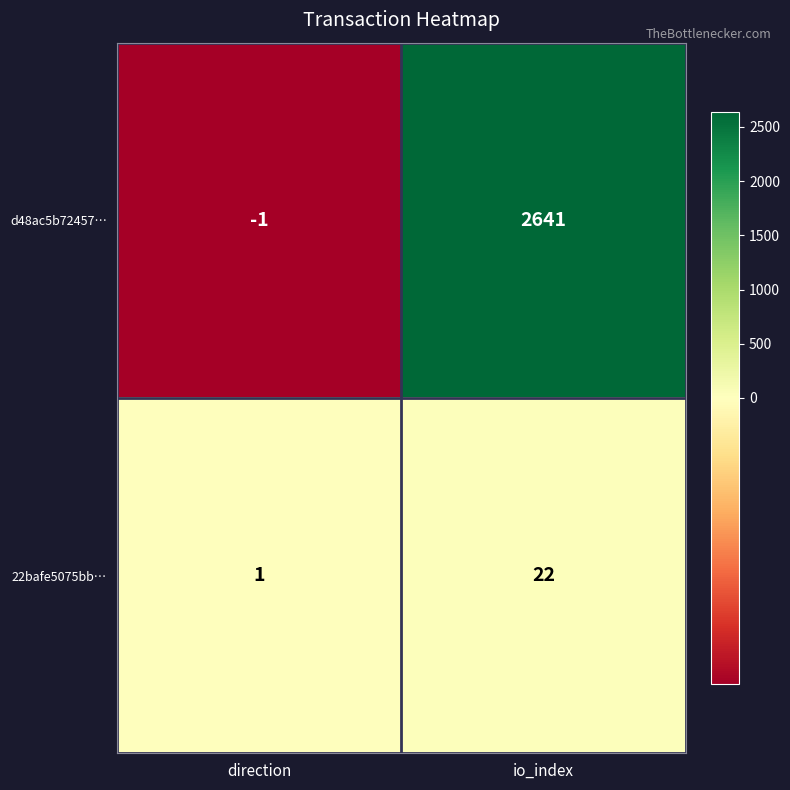

What is the difference between the maximum and minimum values in the d48ac5b72457… series?

2642